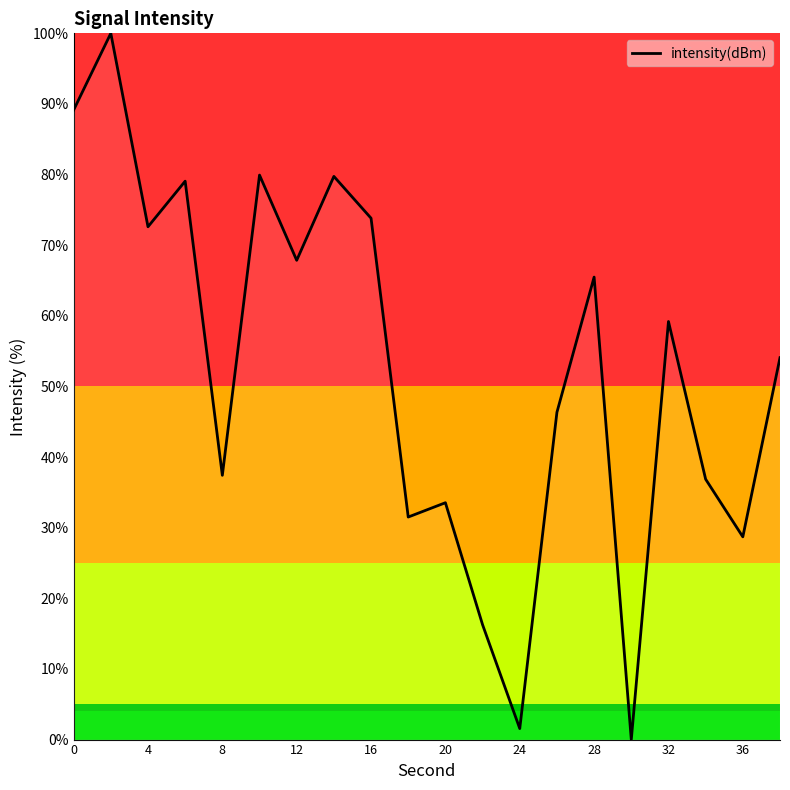

What is the greatest value displayed?

100.0